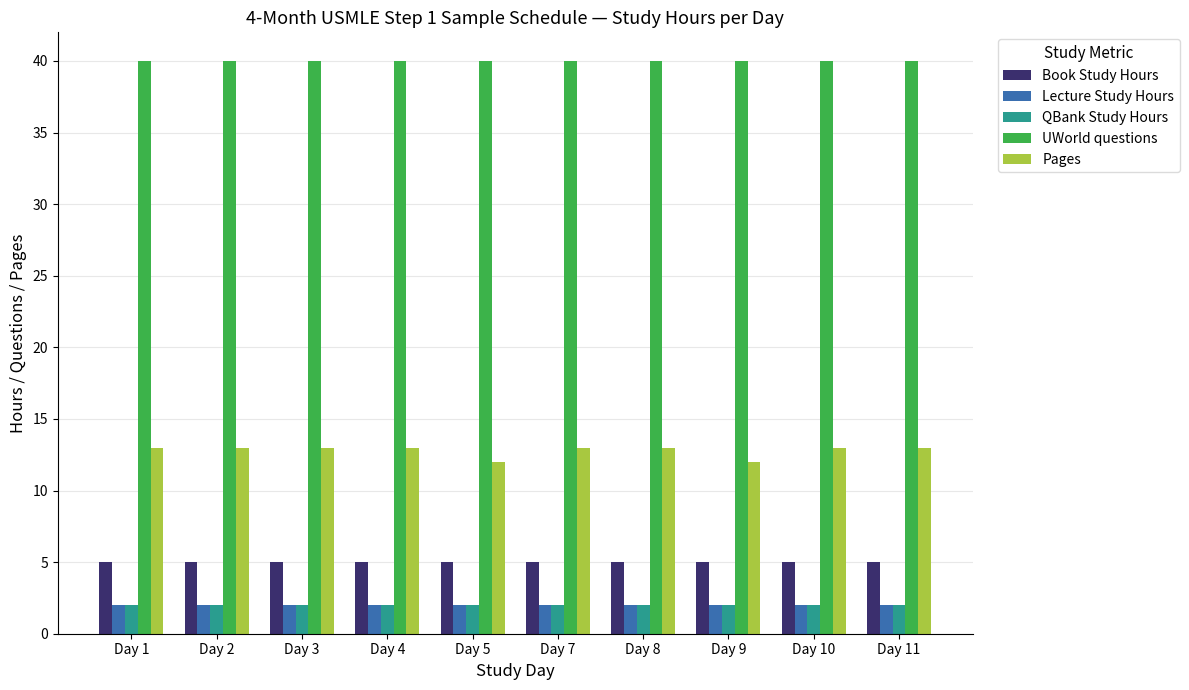

Reading left to right, what are all the values shown in this chart?

Book Study Hours: Day 1=5	Day 2=5	Day 3=5	Day 4=5	Day 5=5	Day 7=5	Day 8=5	Day 9=5	Day 10=5	Day 11=5
Lecture Study Hours: Day 1=2	Day 2=2	Day 3=2	Day 4=2	Day 5=2	Day 7=2	Day 8=2	Day 9=2	Day 10=2	Day 11=2
QBank Study Hours: Day 1=2	Day 2=2	Day 3=2	Day 4=2	Day 5=2	Day 7=2	Day 8=2	Day 9=2	Day 10=2	Day 11=2
UWorld questions: Day 1=40	Day 2=40	Day 3=40	Day 4=40	Day 5=40	Day 7=40	Day 8=40	Day 9=40	Day 10=40	Day 11=40
Pages: Day 1=13	Day 2=13	Day 3=13	Day 4=13	Day 5=12	Day 7=13	Day 8=13	Day 9=12	Day 10=13	Day 11=13